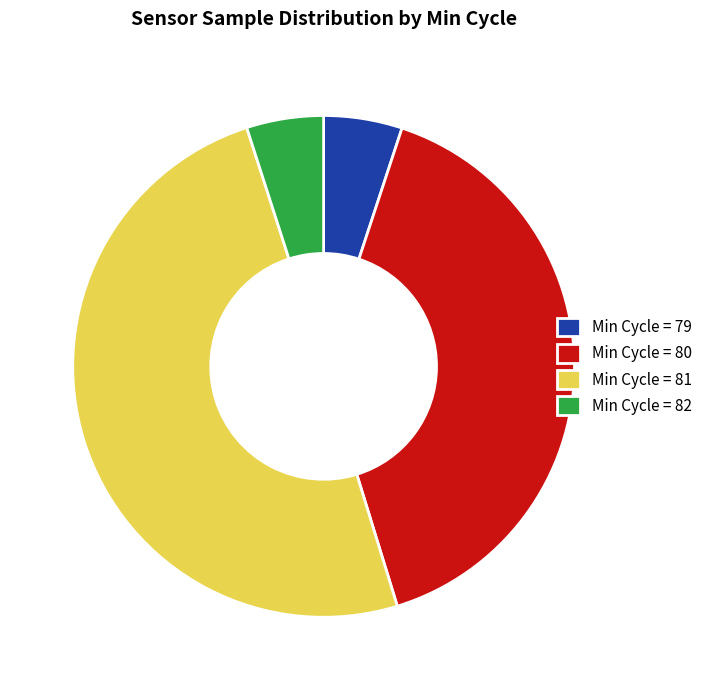

Which slice is the largest?

Min Cycle = 81